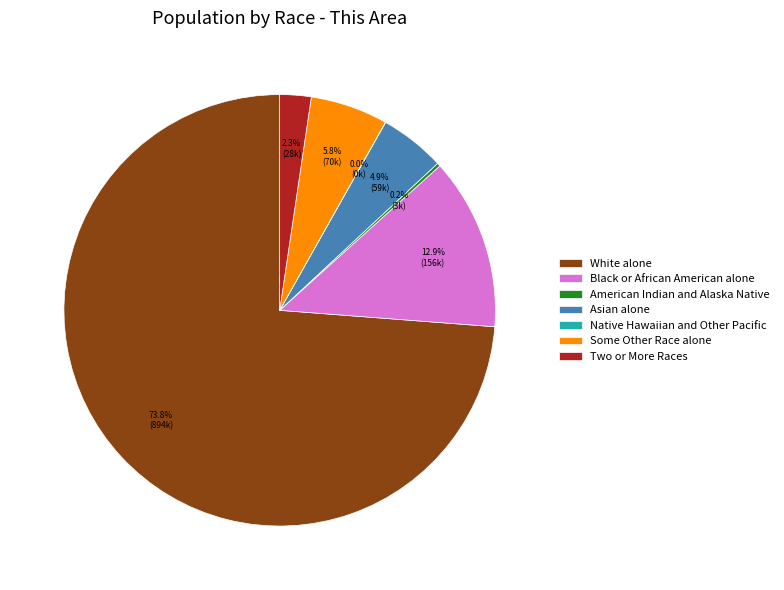

Which slice represents more than half of the pie?

White alone